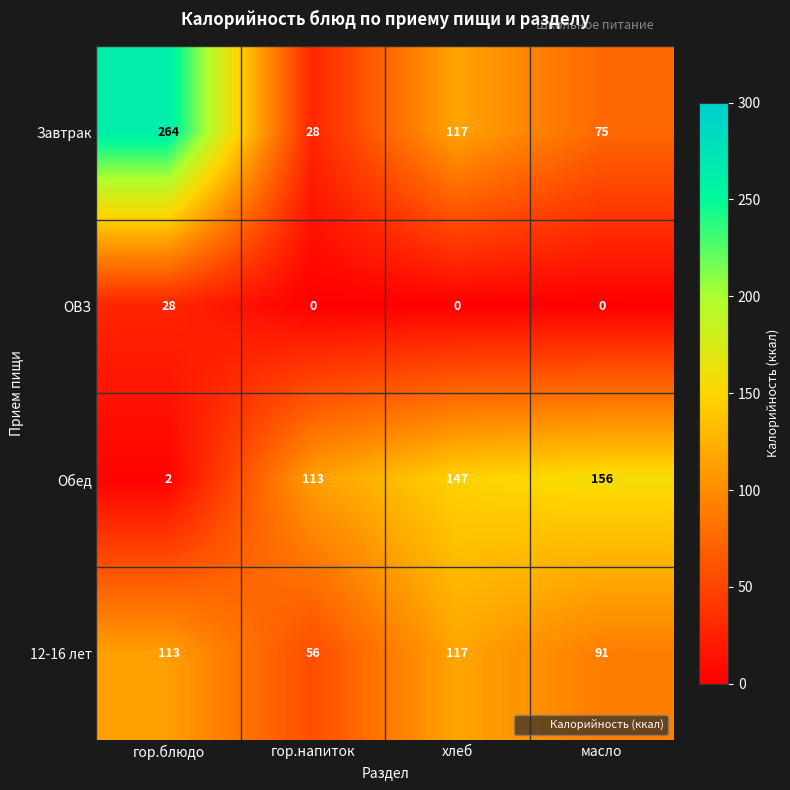

Reading left to right, list all the values displayed in this chart.

Завтрак: гор.блюдо=264	гор.напиток=28	хлеб=117	масло=75
ОВЗ: гор.блюдо=28	гор.напиток=0	хлеб=0	масло=0
Обед: гор.блюдо=2	гор.напиток=113	хлеб=147	масло=156
12-16 лет: гор.блюдо=113	гор.напиток=56	хлеб=117	масло=91